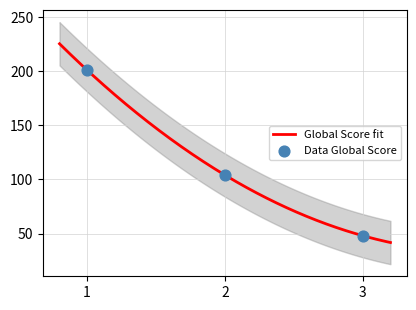

What is the change in value from 2 to 3?

-56